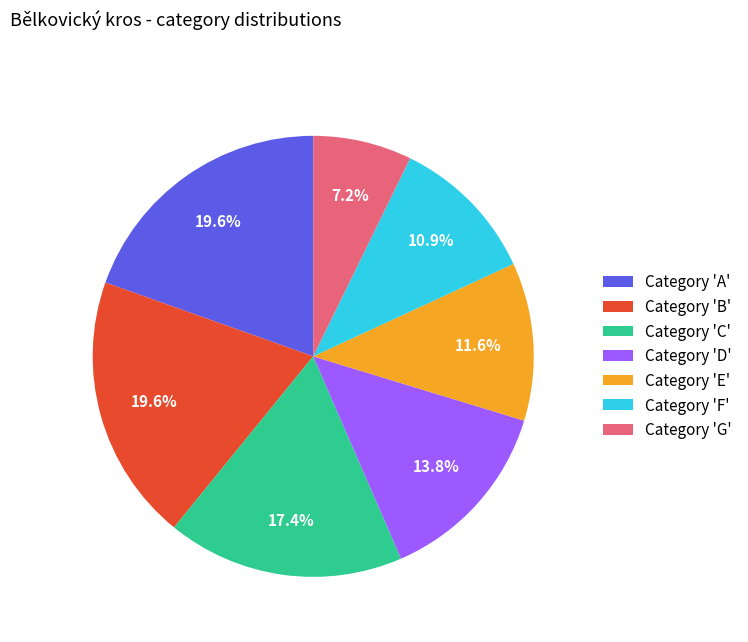

Which slice is the smallest?

Category 'G'